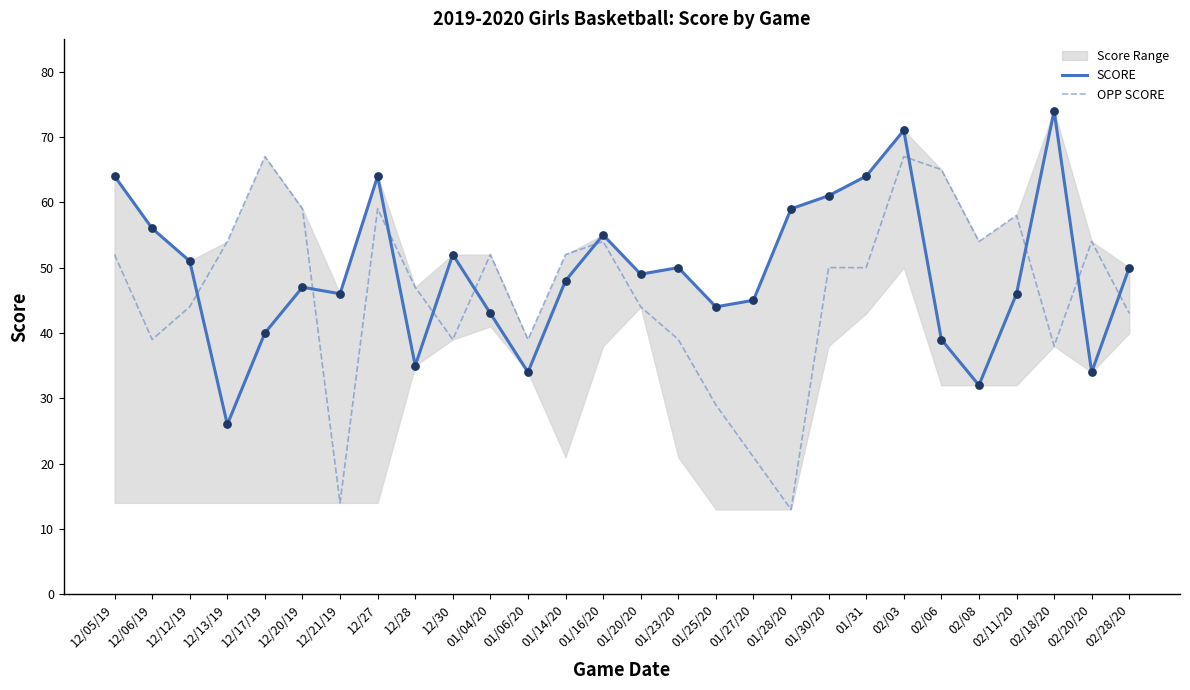

Is the value of SCORE at 12/17/19 greater than the value of OPP SCORE at 12/12/19?

No